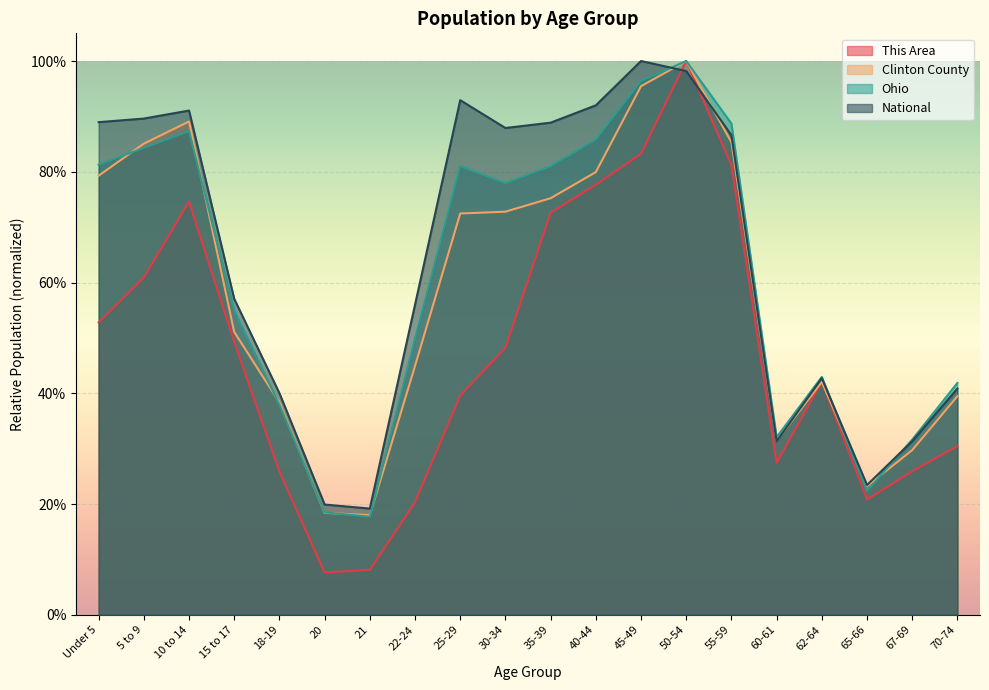

Which category has the highest value in the Ohio series?

50-54